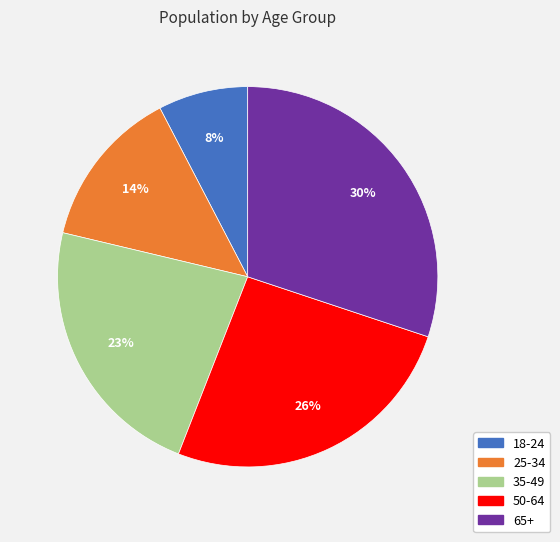

Is it true that 65+ is 39% of the pie?

False